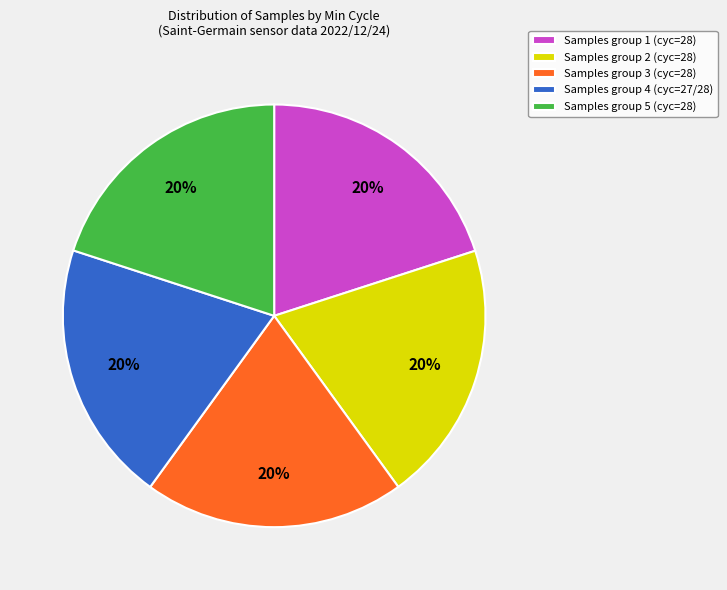

Is there any slice that represents more than half of the pie?

No